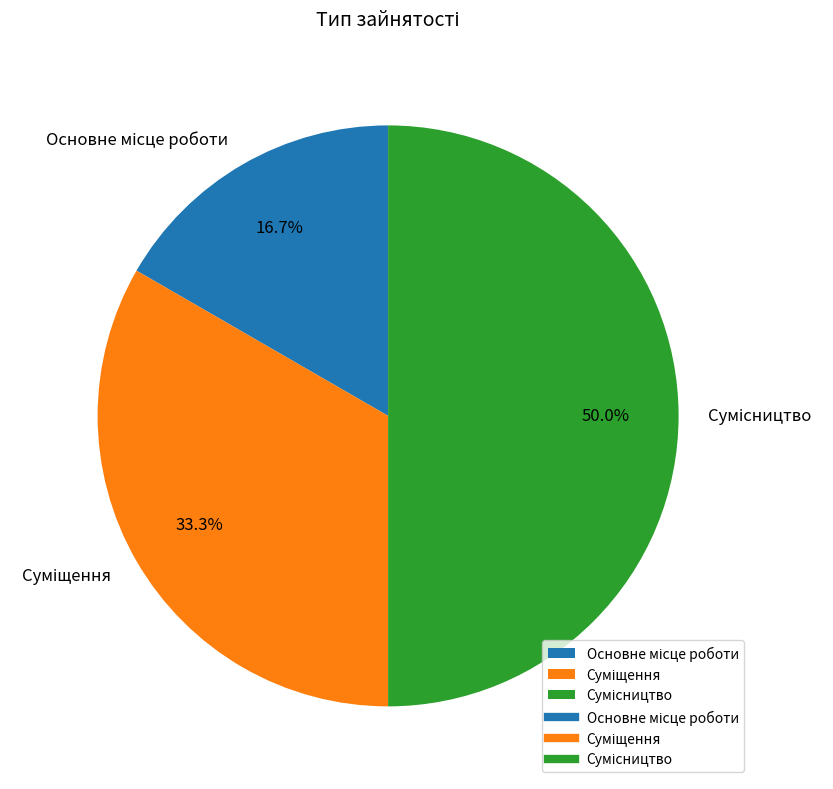

Is the sum of Основне місце роботи and Сумісництво greater than half?

Yes